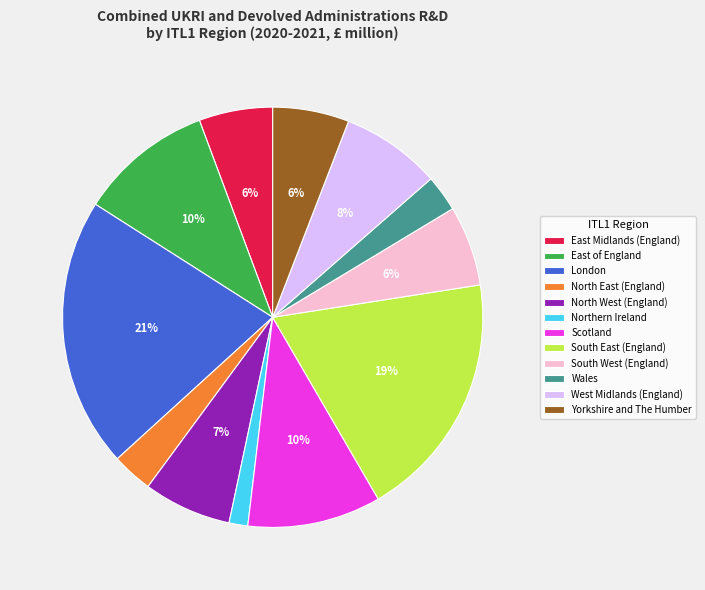

Which has a higher value, East of England or Wales?

East of England